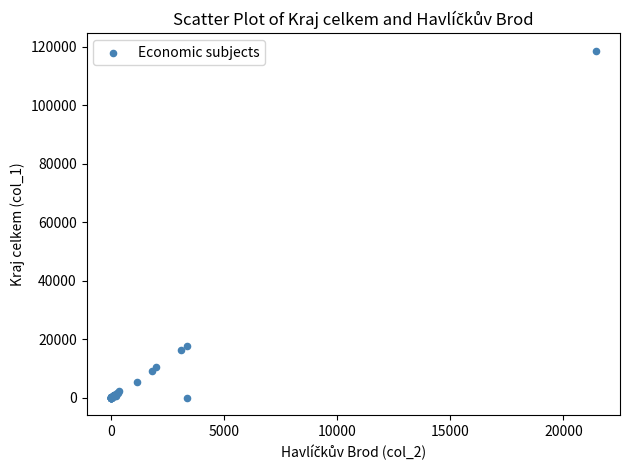

What Y value in the scatter plot is closest to 59323?

17668